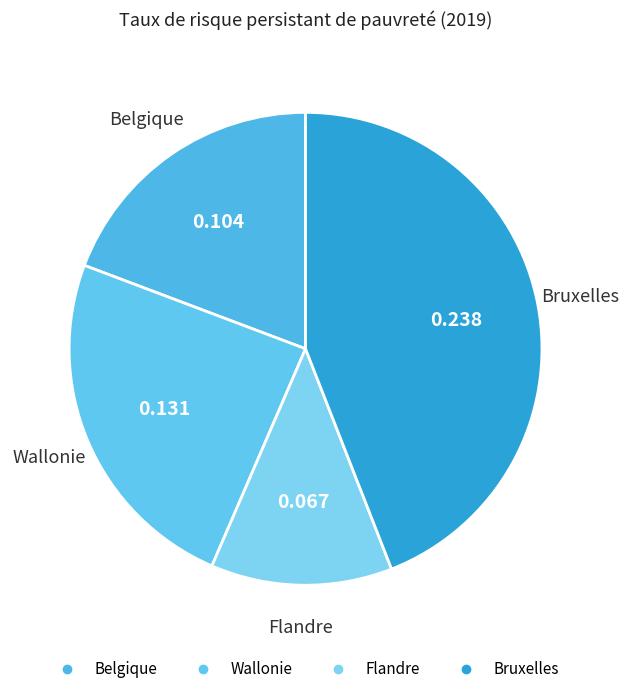

Which has a higher value, Flandre or Wallonie?

Wallonie